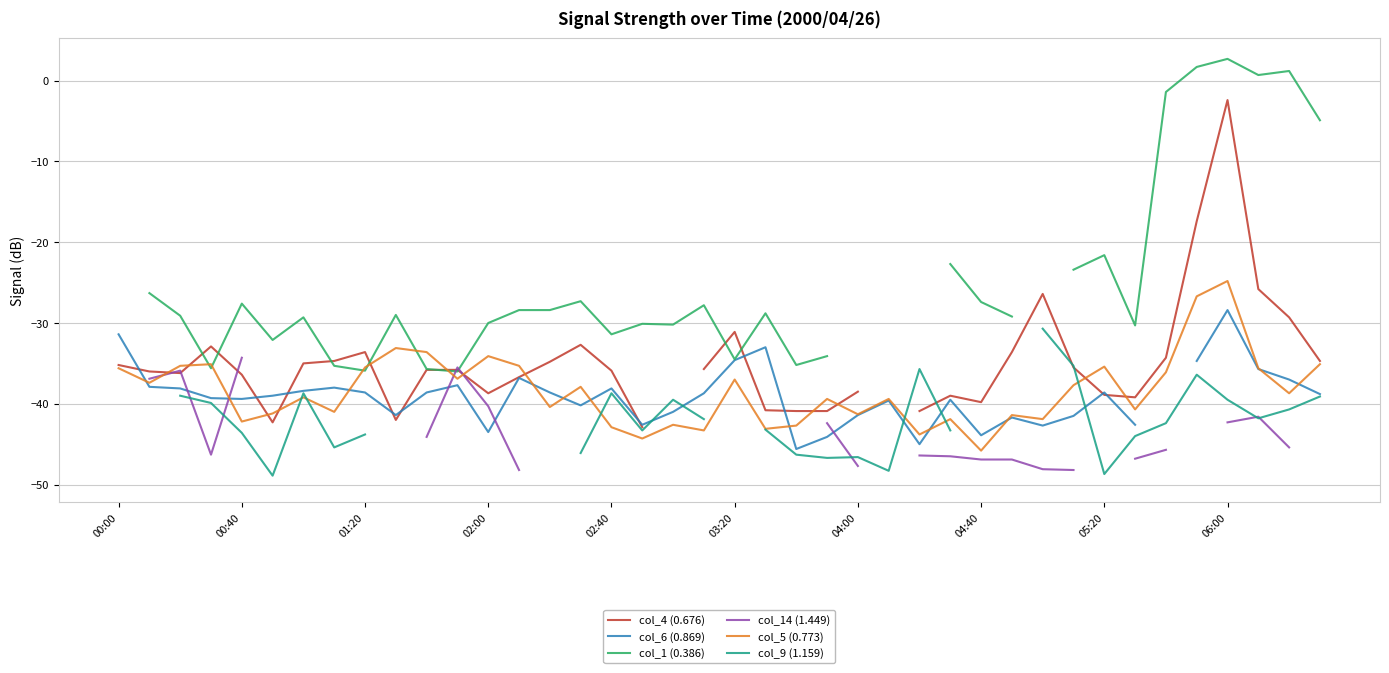

True or false: col_4 (0.676) and col_5 (0.773) cross at least once.

True